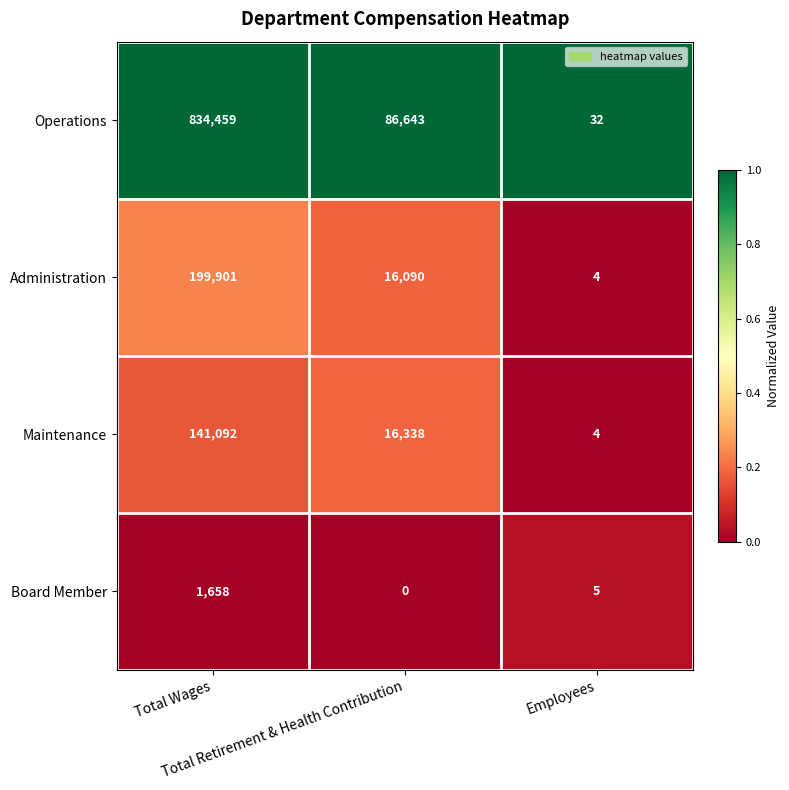

Which series has the largest total across all categories?

Operations